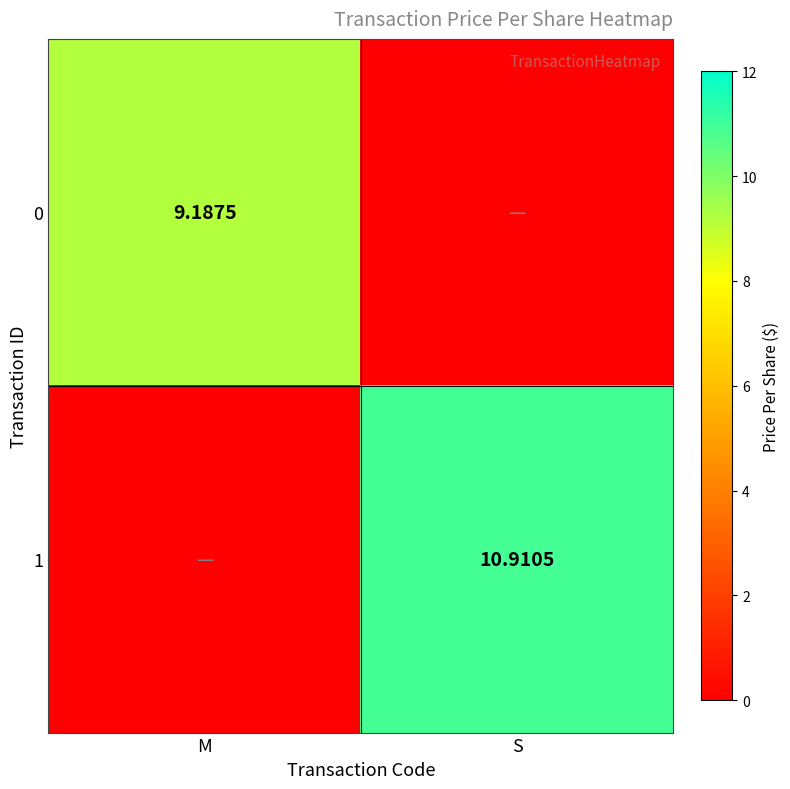

How many values in 0 are above zero?

1